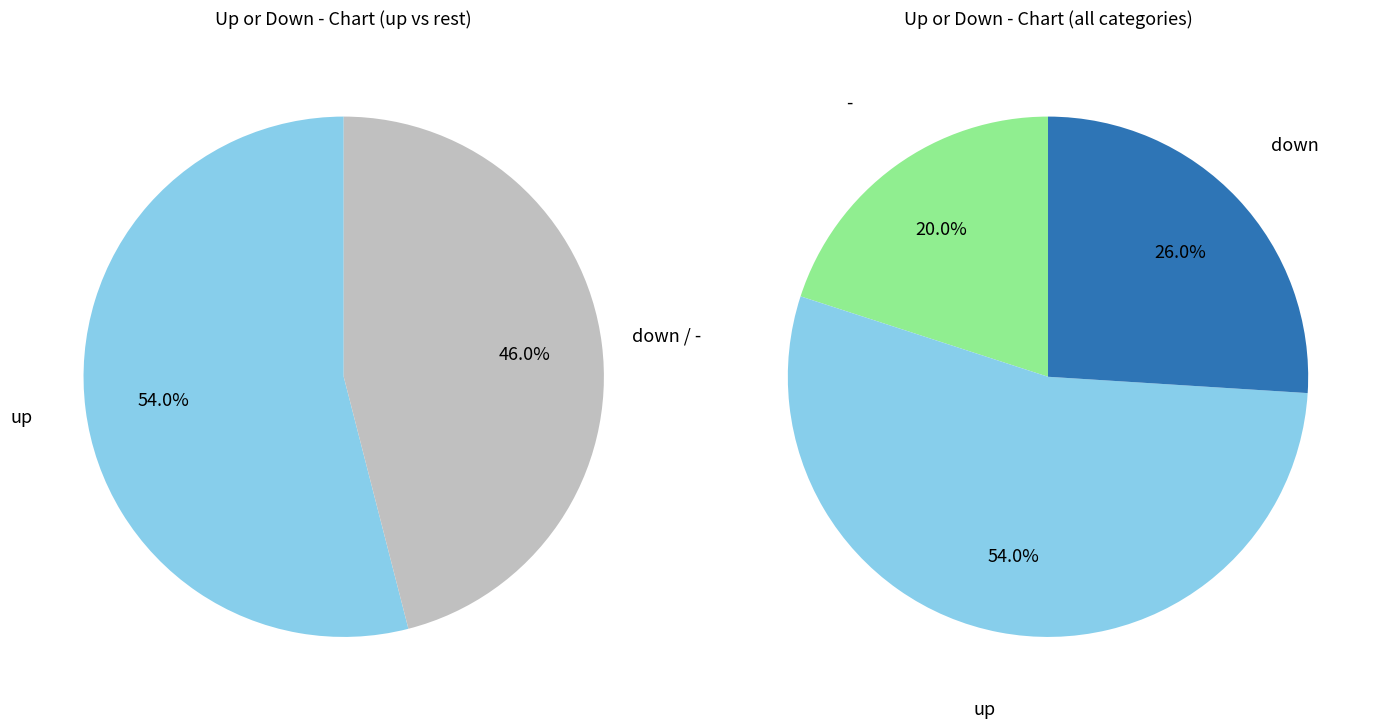

The down slice represents 38% of the pie. True or false?

False